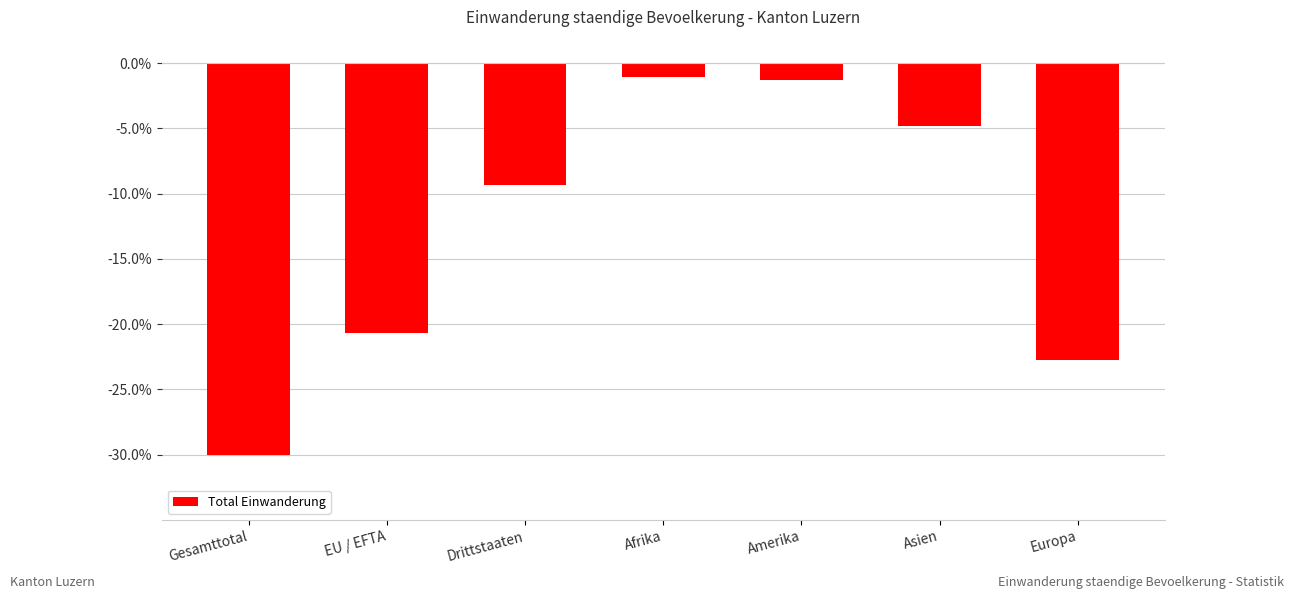

Reading left to right, extract all data points from this chart.

-30.0	-20.7	-9.3	-1.1	-1.3	-4.9	-22.7